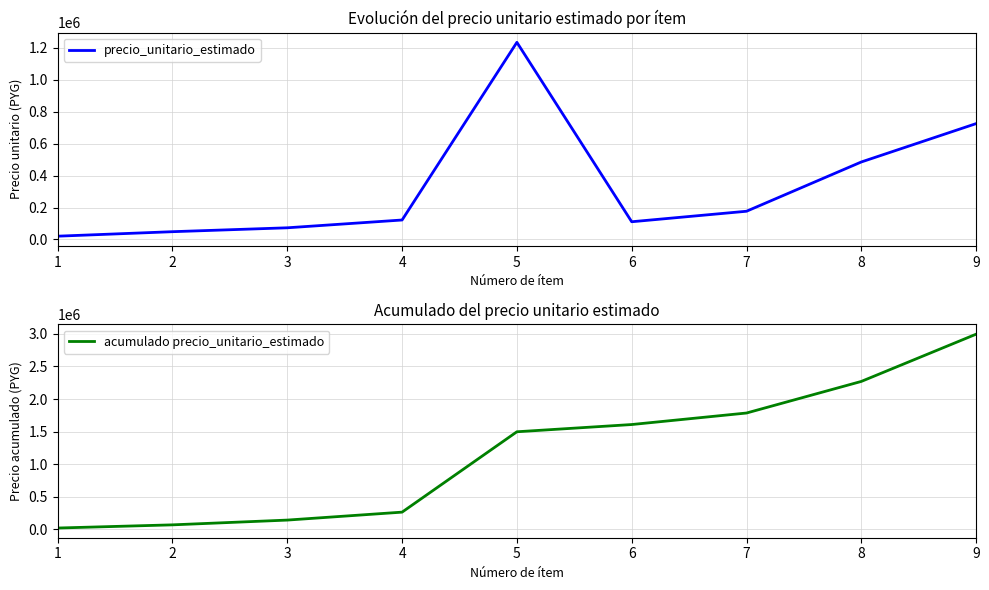

How many data points does each series have?

9